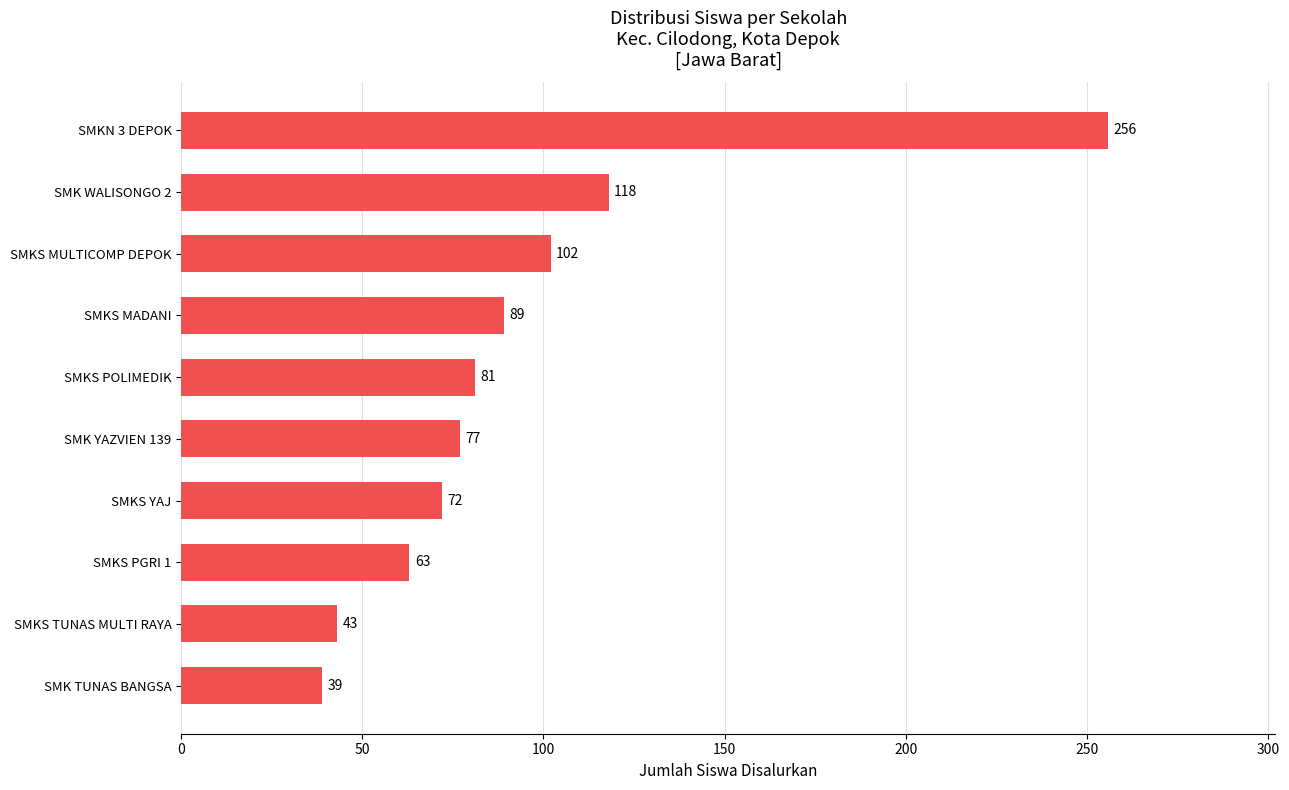

The chart shows a value of 256 at SMKN 3 DEPOK. True or false?

True